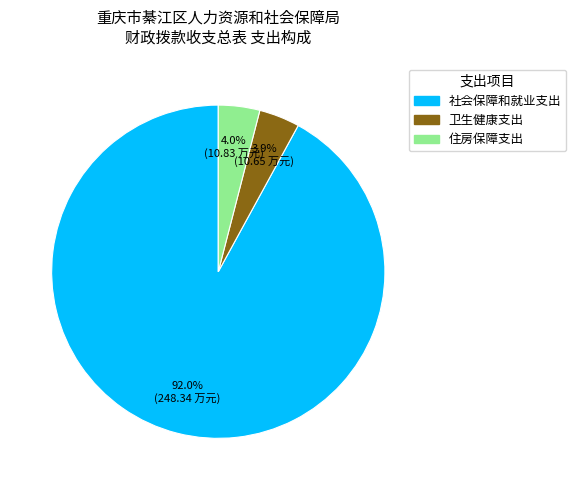

Combined, what portion of the pie is 住房保障支出 and 社会保障和就业支出?

96.1%